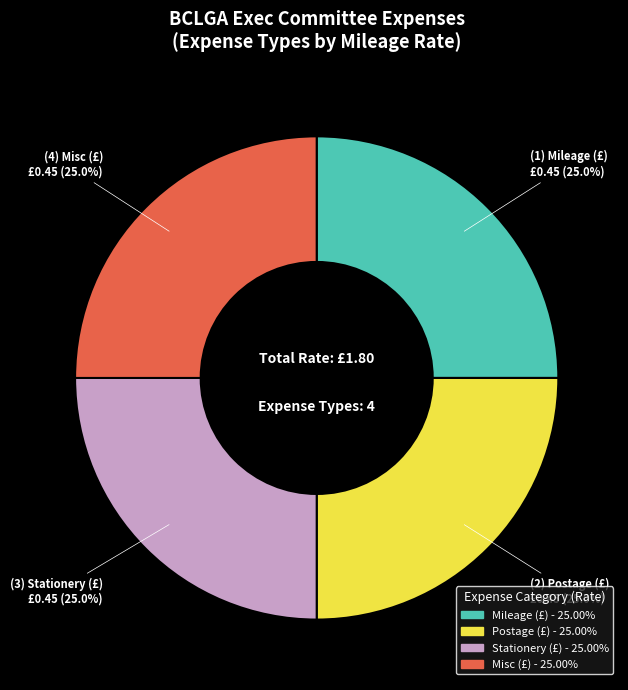

Approximately how many times larger is the value at Postage (£) compared to Mileage (£)?

1.0